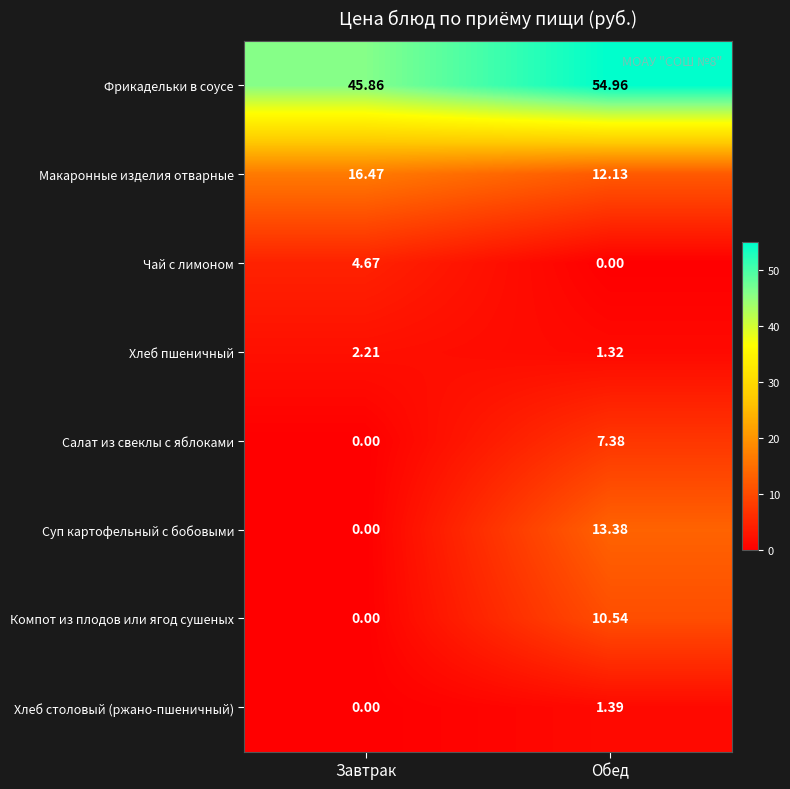

How many data points does each series have?

2